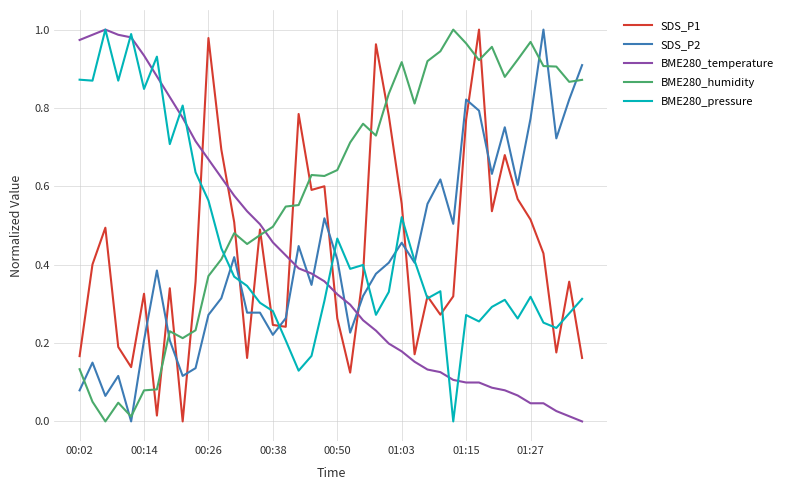

Which series ends up on top after the final intersection of BME280_pressure and SDS_P1?

BME280_pressure